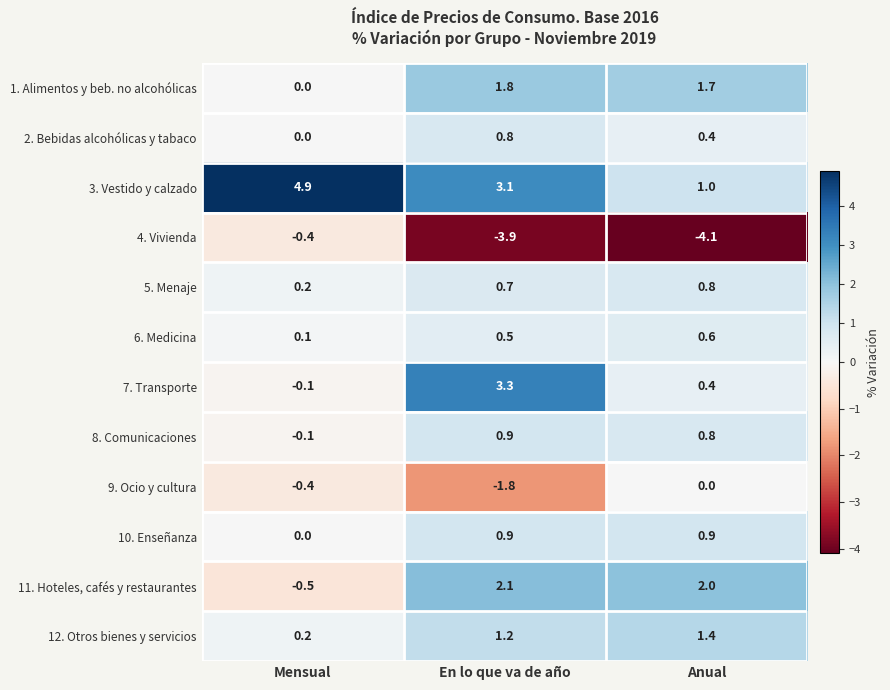

What is the spread (max minus min) of values at Anual?

6.1